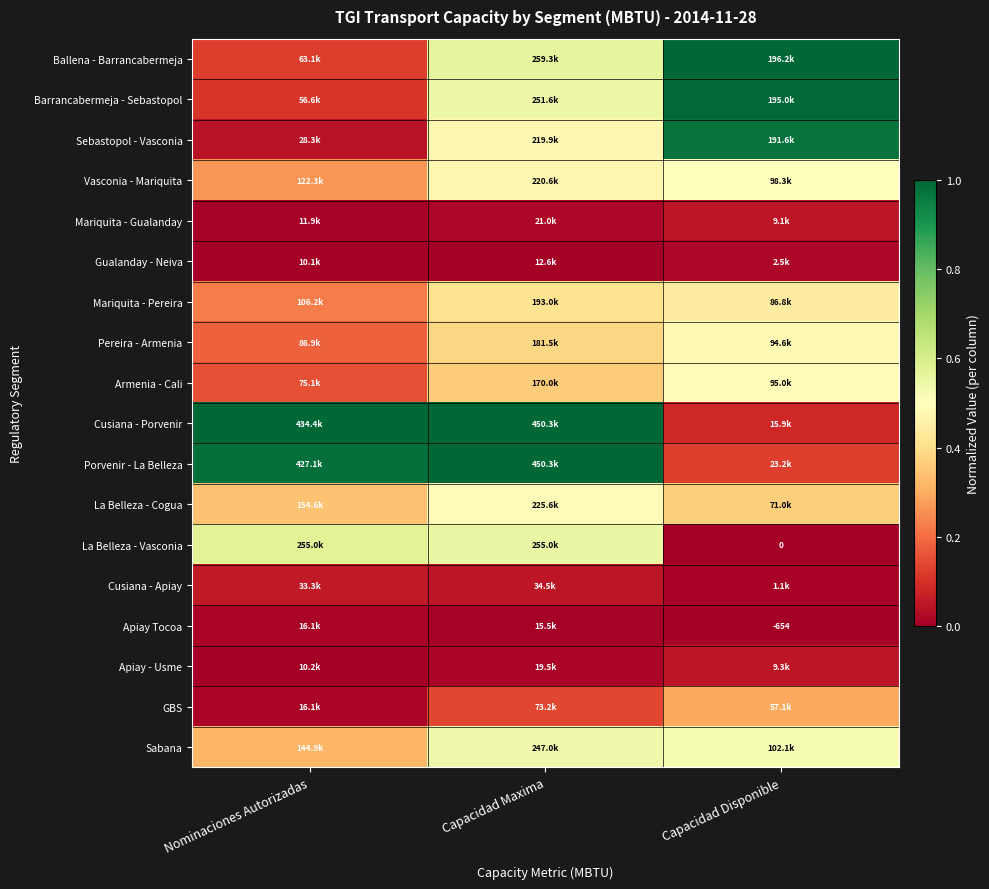

Between Nominaciones Autorizadas and Capacidad Maxima, which series saw the biggest shift?

Ballena - Barrancabermeja